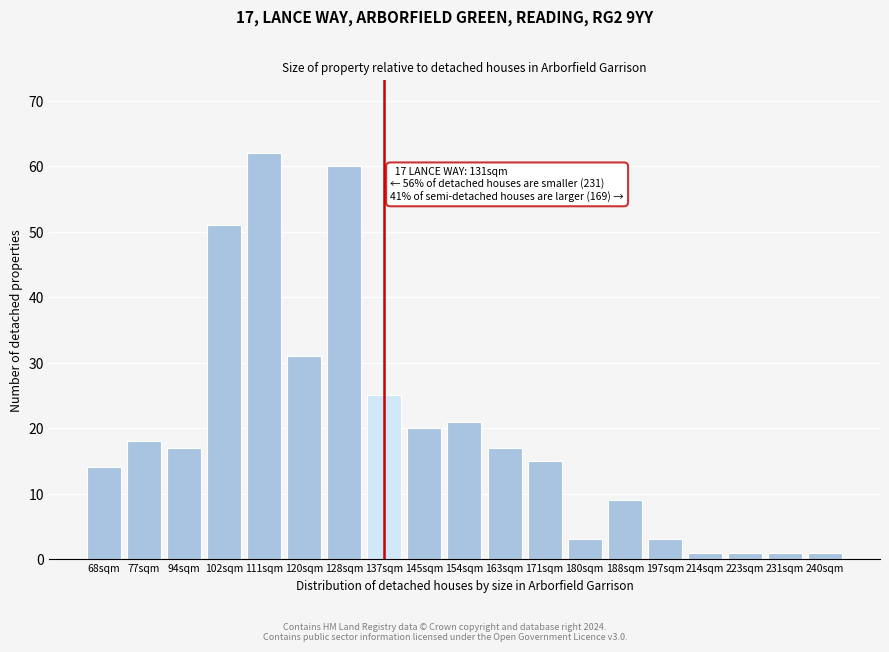

Reading left to right, list all the values displayed in this chart.

68sqm=14	77sqm=18	94sqm=17	102sqm=51	111sqm=62	120sqm=31	128sqm=60	137sqm=25	145sqm=20	154sqm=21	163sqm=17	171sqm=15	180sqm=3	188sqm=9	197sqm=3	214sqm=1	223sqm=1	231sqm=1	240sqm=1